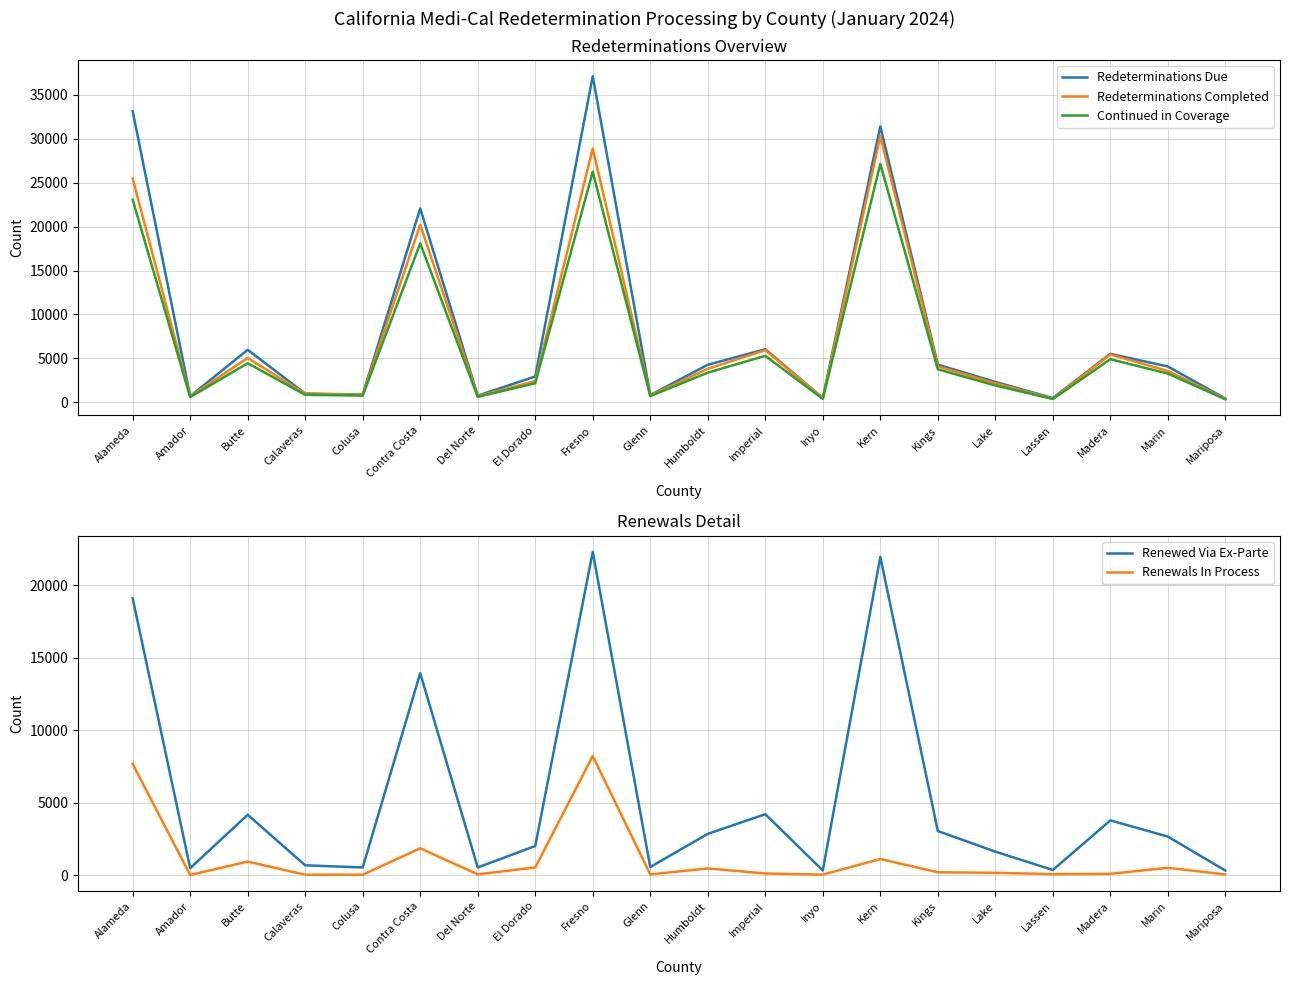

Which label corresponds to the smallest value in the chart?

Amador